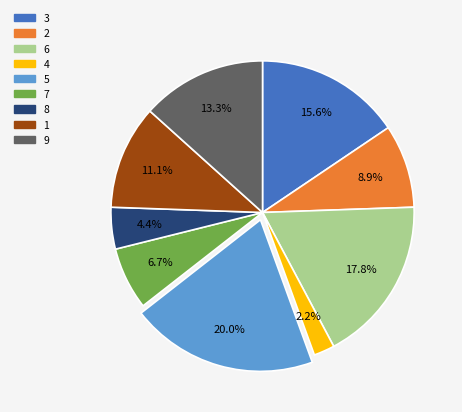

What percentage is NOT represented by 6?

82.2%